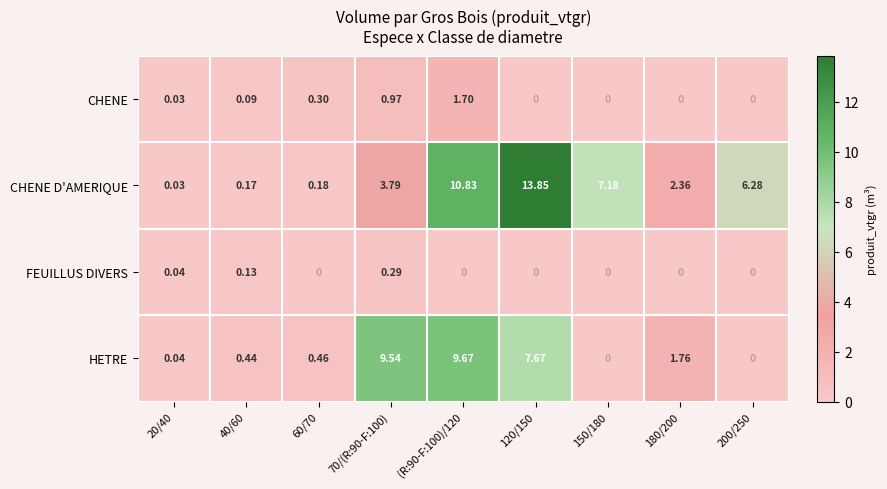

Which series has the widest spread of values?

CHENE D'AMERIQUE